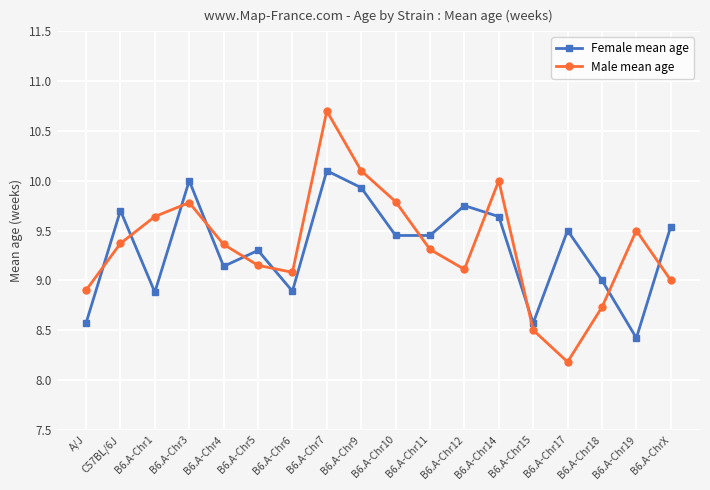

What is the sum of the Male mean age values at B6.A-Chr12 and B6.A-Chr15?

17.6